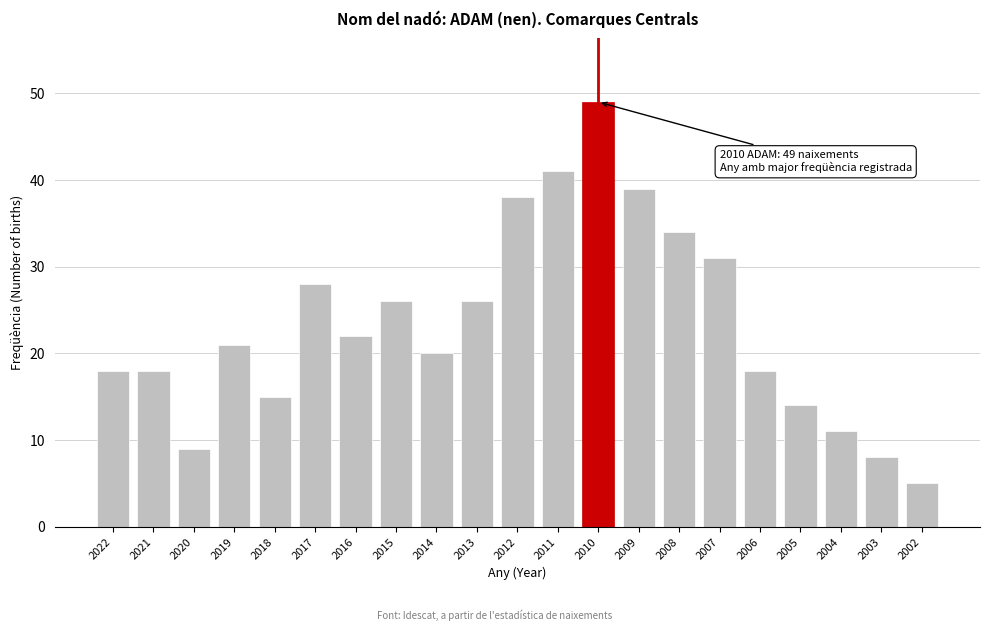

Reading left to right, transcribe all the data shown in this chart.

2022=18	2021=18	2020=9	2019=21	2018=15	2017=28	2016=22	2015=26	2014=20	2013=26	2012=38	2011=41	2010=49	2009=39	2008=34	2007=31	2006=18	2005=14	2004=11	2003=8	2002=5